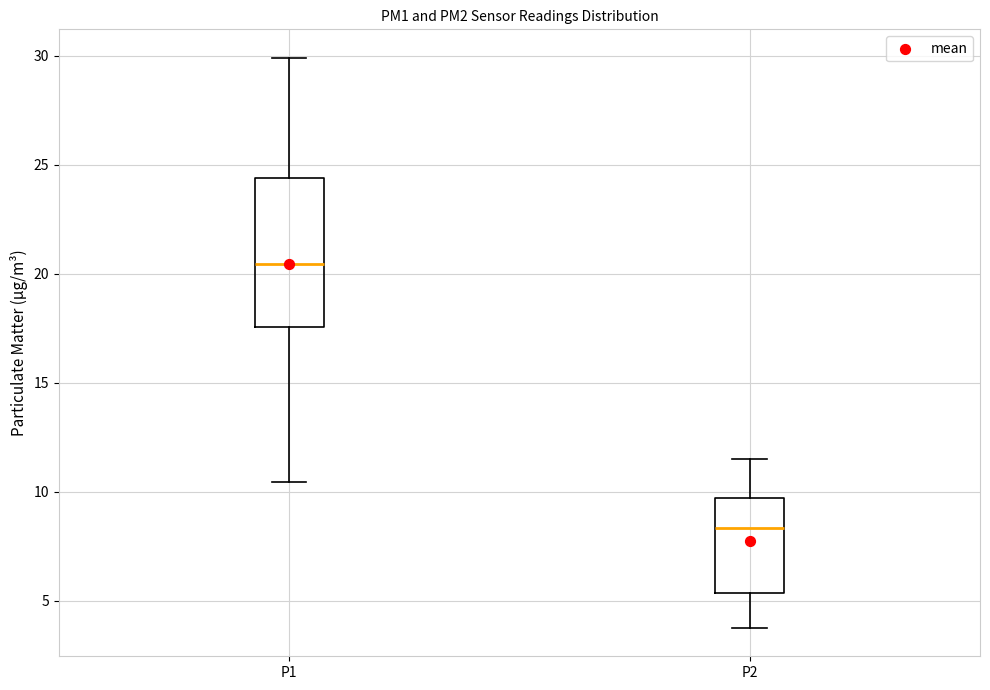

Which box is the tallest, from its lower edge to its upper edge?

P1